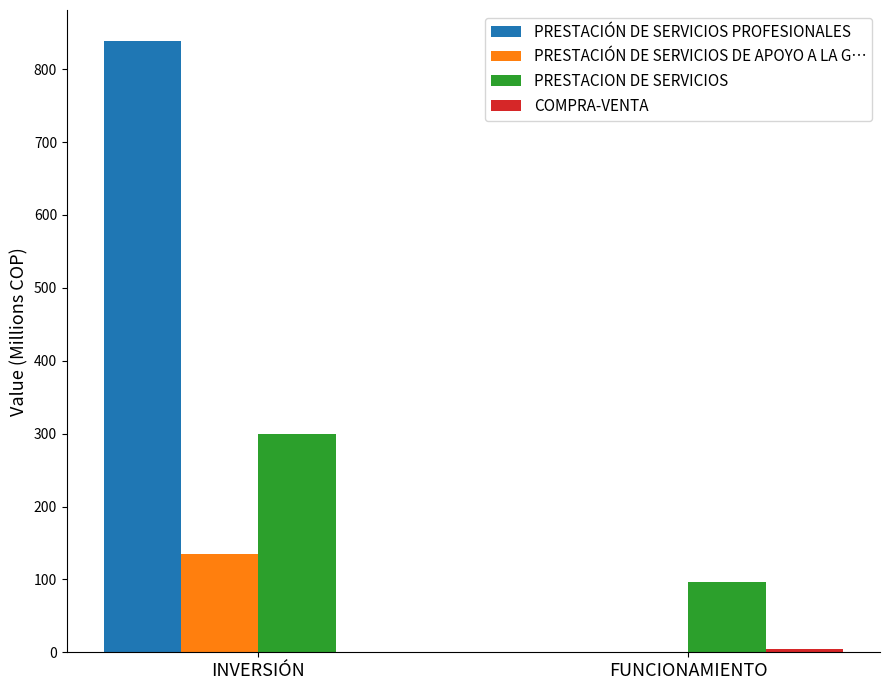

Which series changed the most between INVERSIÓN and FUNCIONAMIENTO?

PRESTACIÓN DE SERVICIOS PROFESIONALES